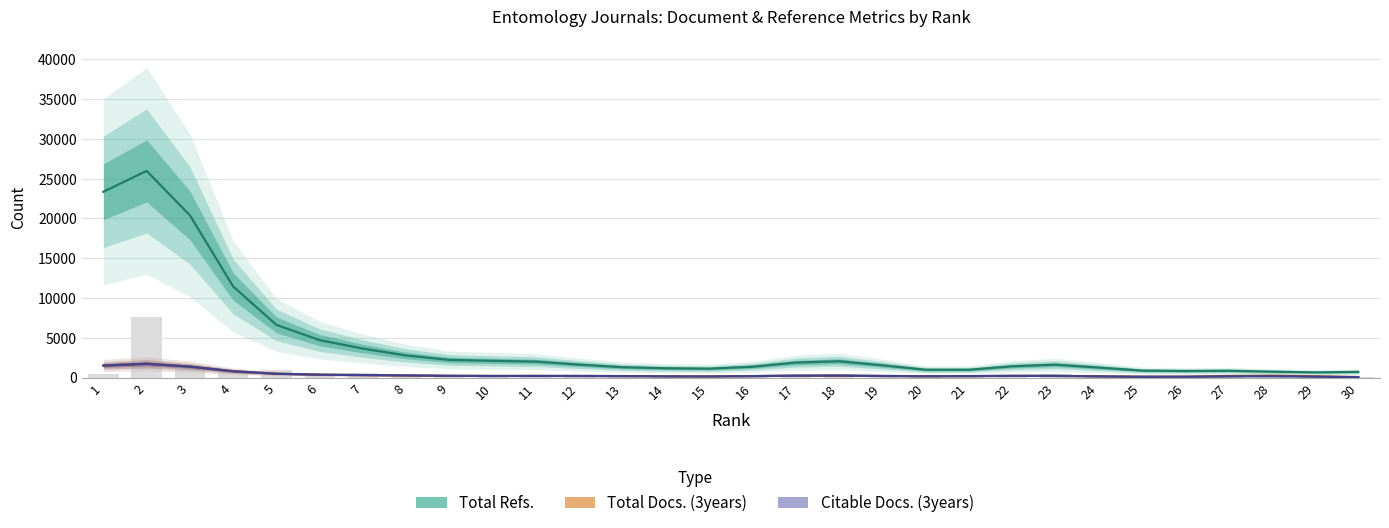

How many data points in Citable Docs. (3years) are less than 202?

15